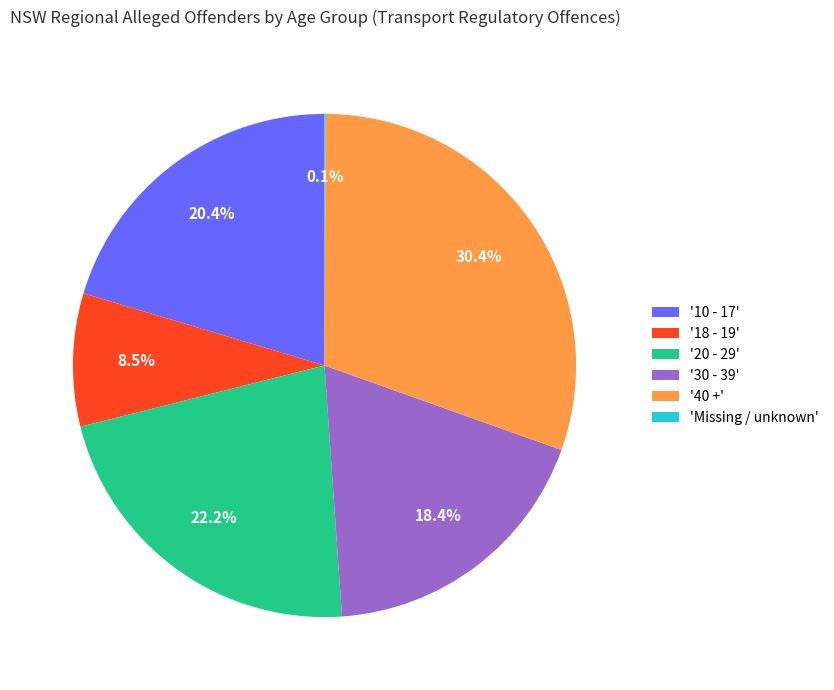

Is there a majority slice in this chart?

No